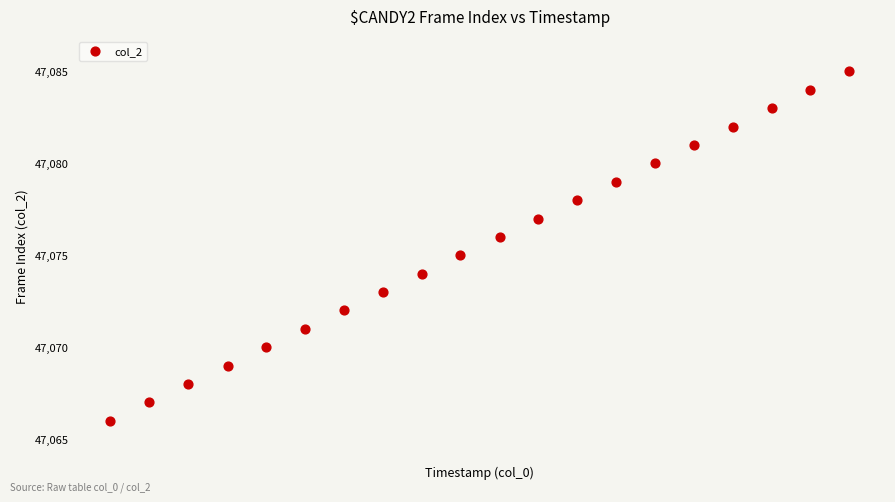

What is the range of Y values (max minus min)?

19